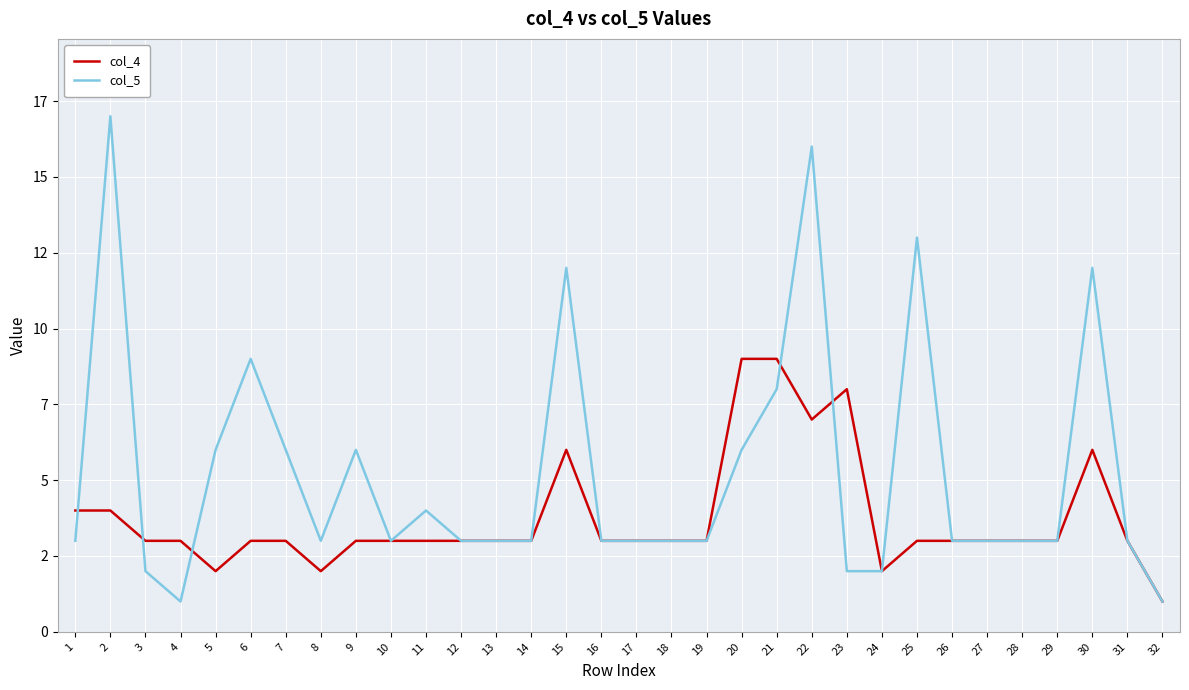

At 3, list the series in order from smallest to largest.

col_5, col_4